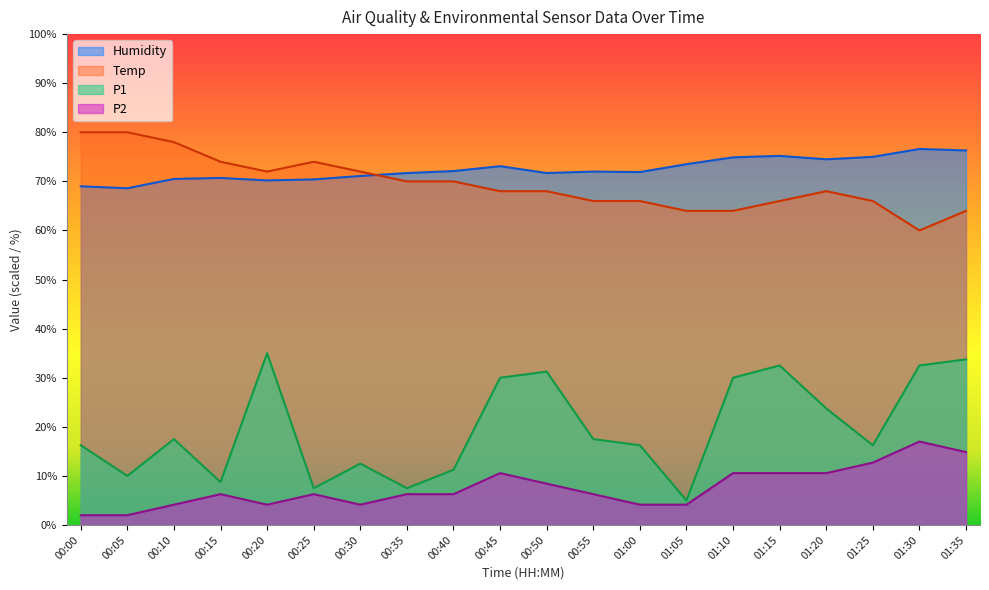

True or false: Humidity has a value of 72.0 at 00:55.

True